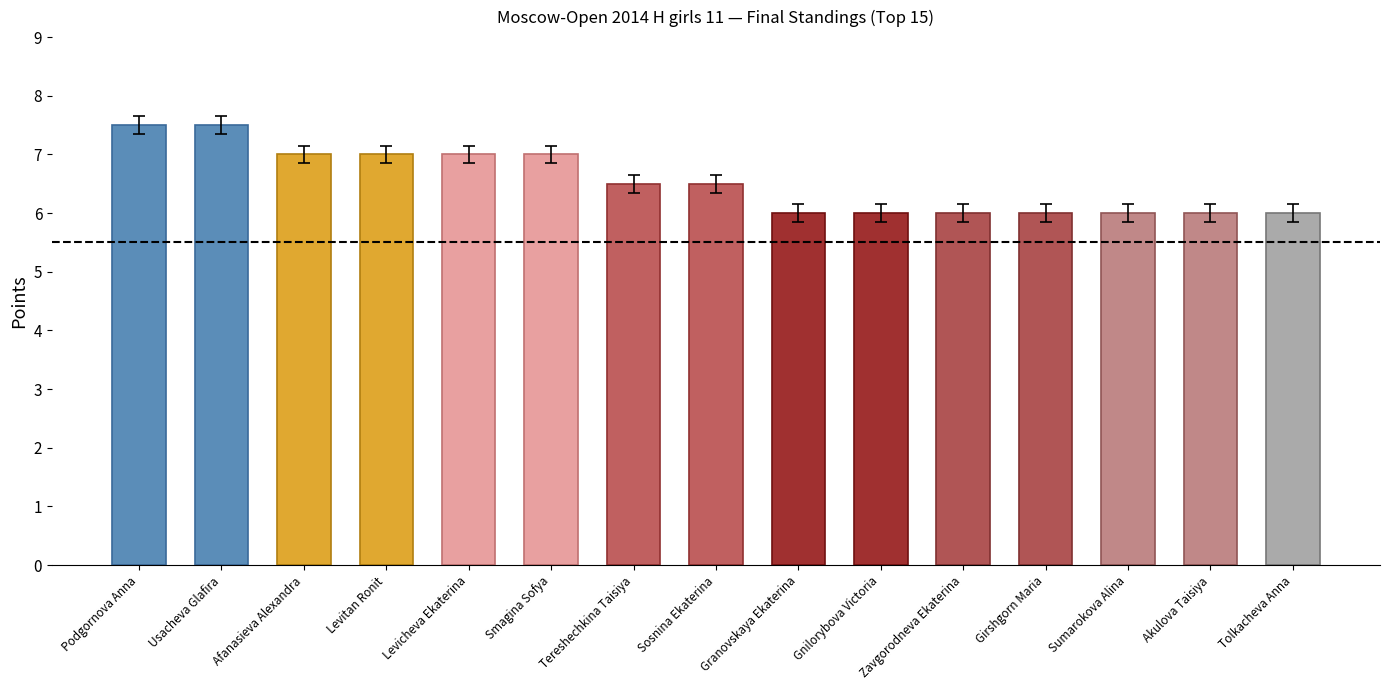

Reading left to right, extract all data points from this chart.

Podgornova Anna=7.5	Usacheva Glafira=7.5	Afanasieva Alexandra=7.0	Levitan Ronit=7.0	Levicheva Ekaterina=7.0	Smagina Sofya=7.0	Tereshechkina Taisiya=6.5	Sosnina Ekaterina=6.5	Granovskaya Ekaterina=6.0	Gnilorybova Victoria=6.0	Zavgorodneva Ekaterina=6.0	Girshgorn Maria=6.0	Sumarokova Alina=6.0	Akulova Taisiya=6.0	Tolkacheva Anna=6.0